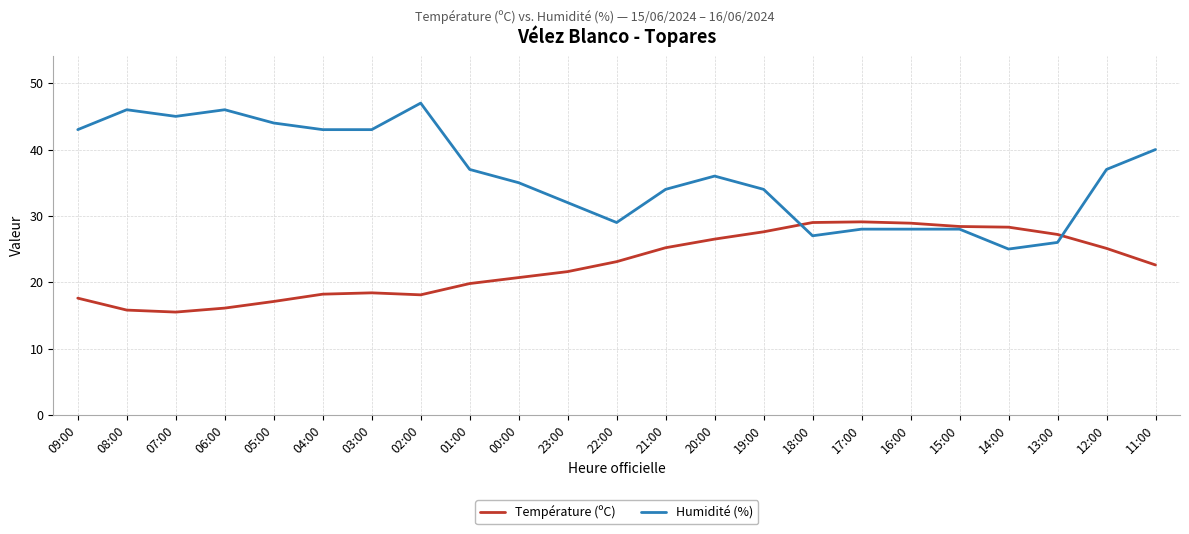

Which series has the largest total across all categories?

Humidité (%)